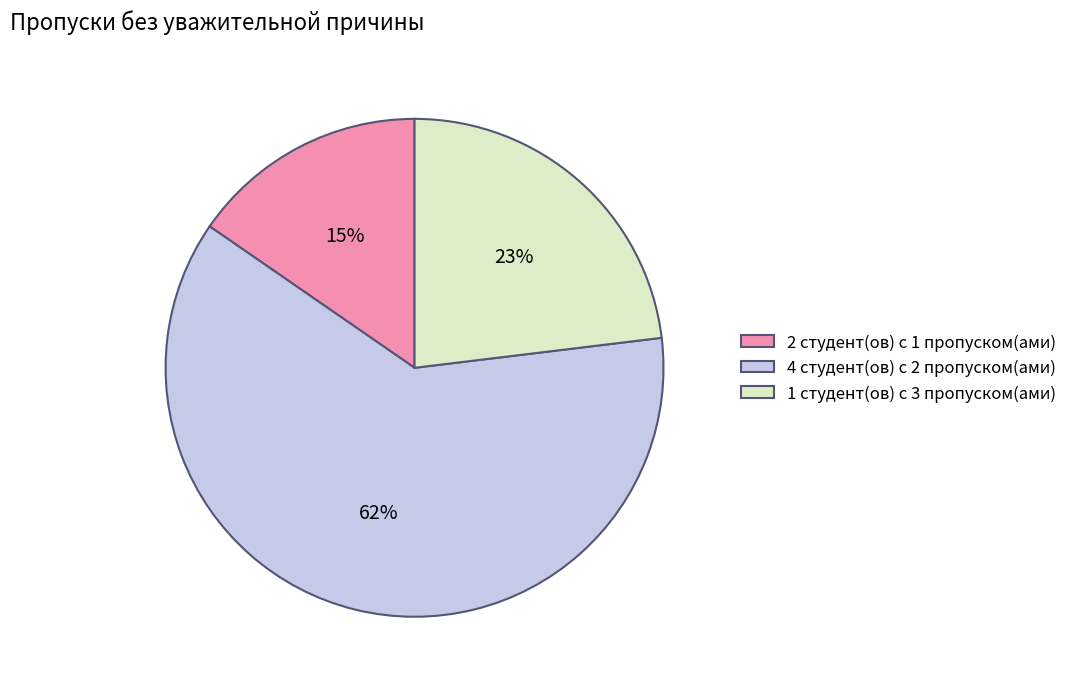

Count the number of slices in the pie.

3